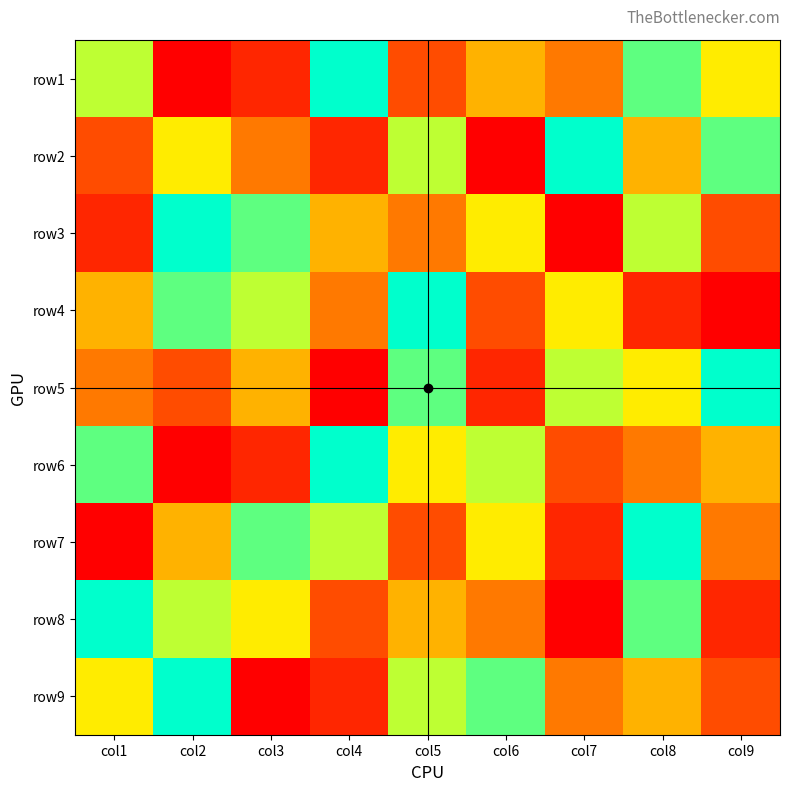

What is the total value across all series at col6?

42